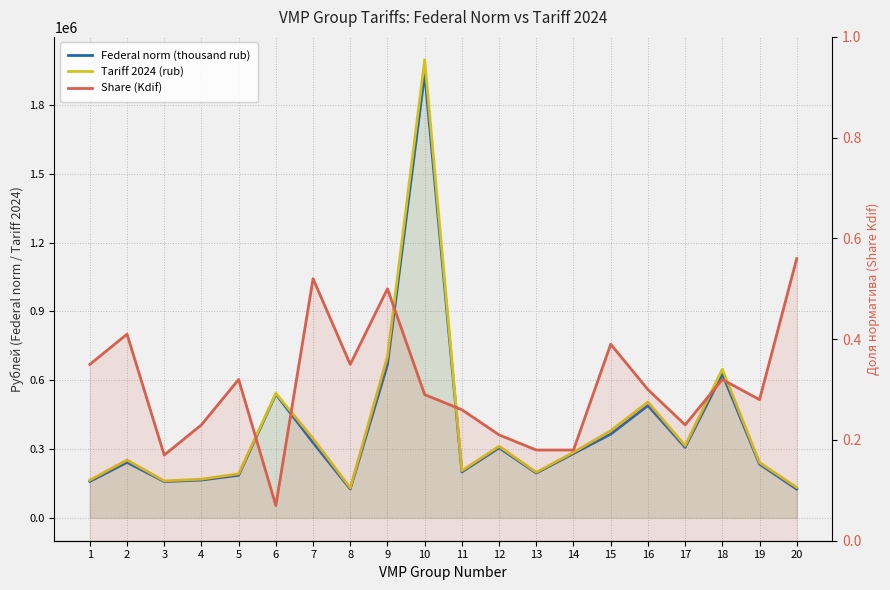

Does the chart display data point markers on the line(s)?

No